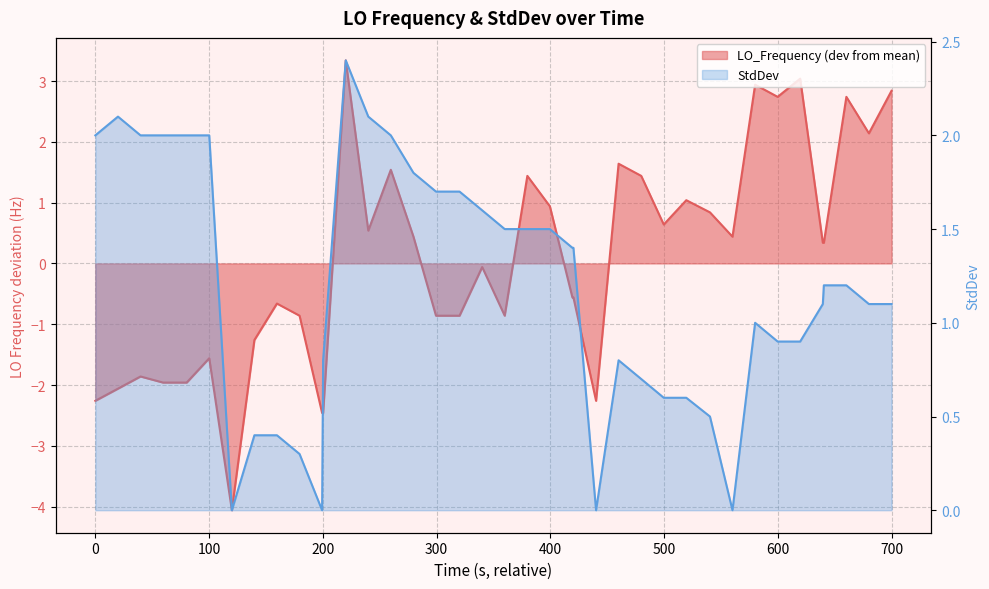

Which series has the largest range (max minus min)?

LO_Frequency (dev from mean)